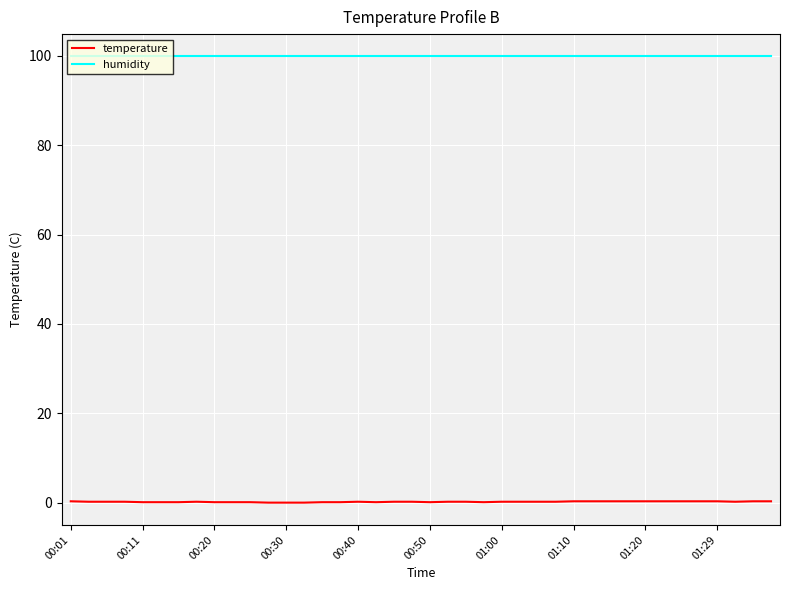

True or false: humidity and temperature intersect in this chart.

False